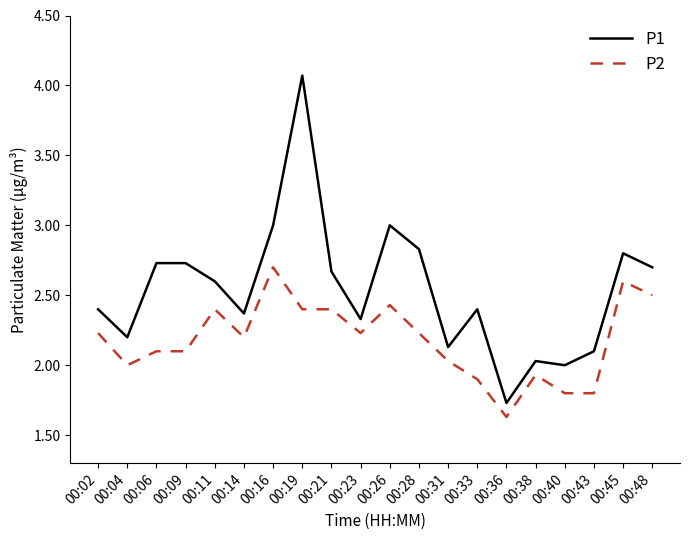

Which category has the lowest value across all series?

00:36